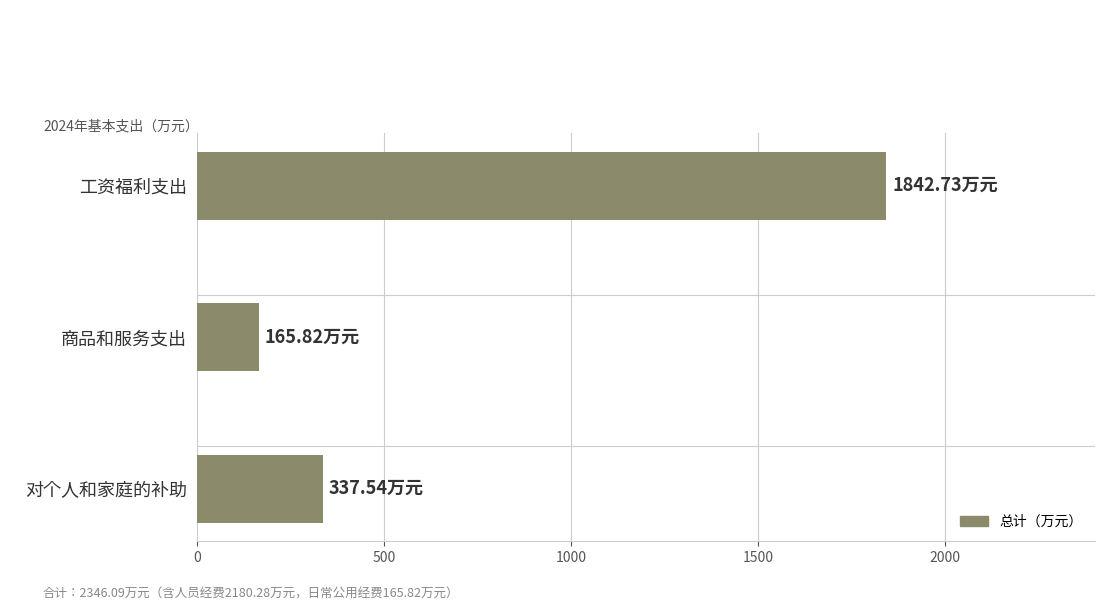

At which label is the value closest to 1004?

对个人和家庭的补助